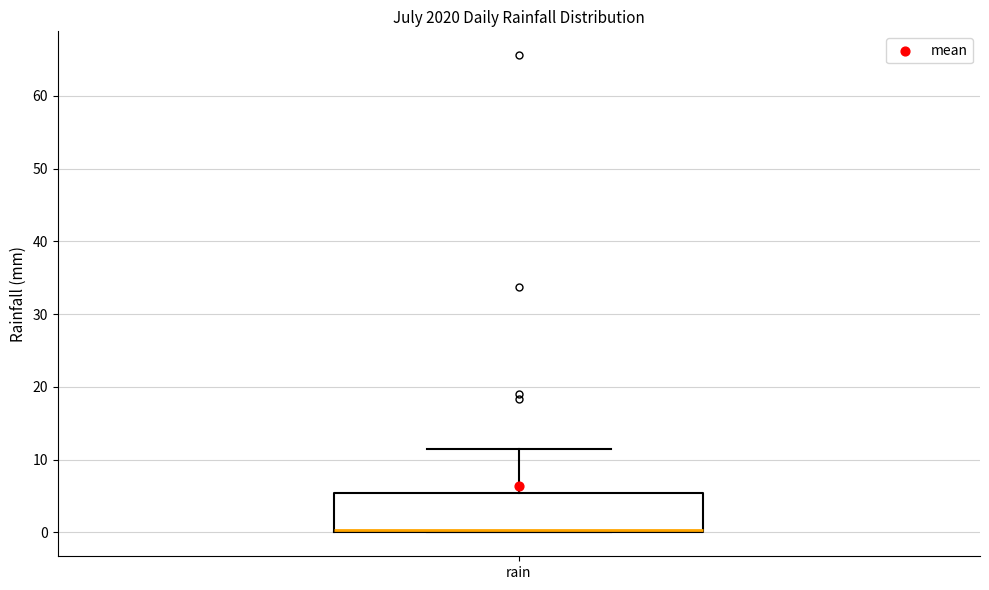

Transcribe this box plot: give where the median line is, the range the box spans, and where the two whiskers end, as read against the y-axis. The values are not printed on the chart, so give them approximately, as read against the axis.

median 0 (just above the box's lower edge), box 0 to 5, whiskers 0 to 11